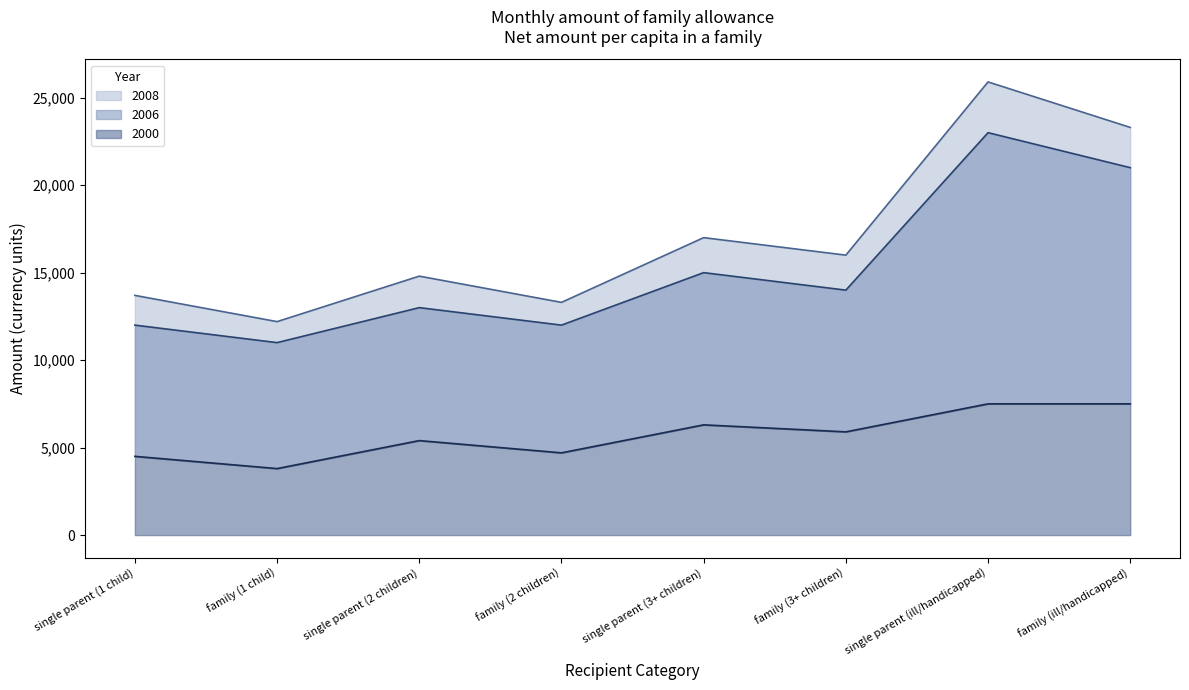

Reading left to right, list all the values displayed in this chart.

2000: 4500	3800	5400	4700	6300	5900	7500	7500
2006: 12000	11000	13000	12000	15000	14000	23000	21000
2008: 13700	12200	14800	13300	17000	16000	25900	23300